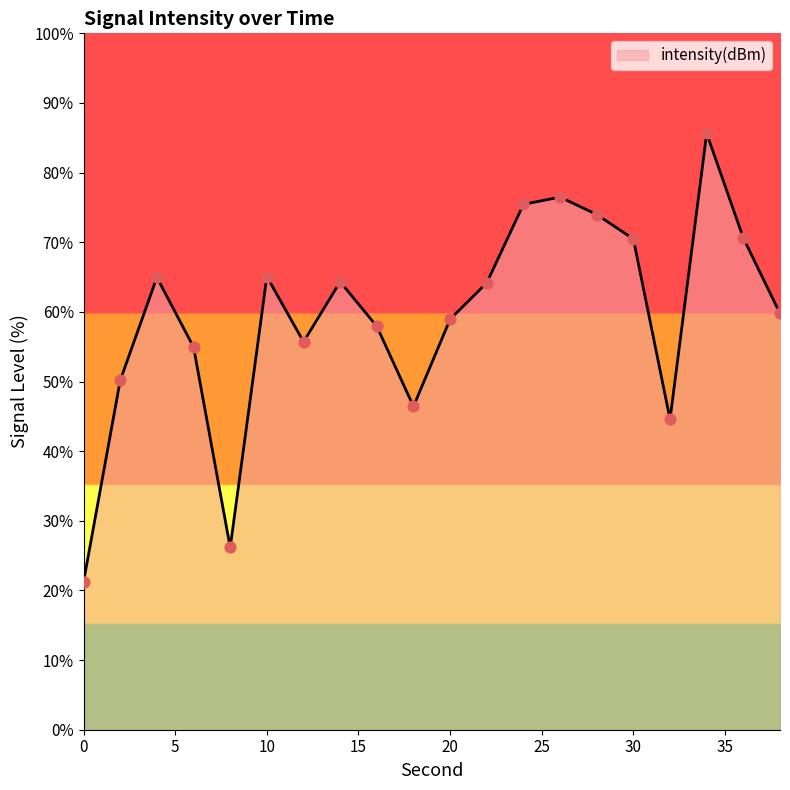

What is the maximum value shown in the chart?

85.6